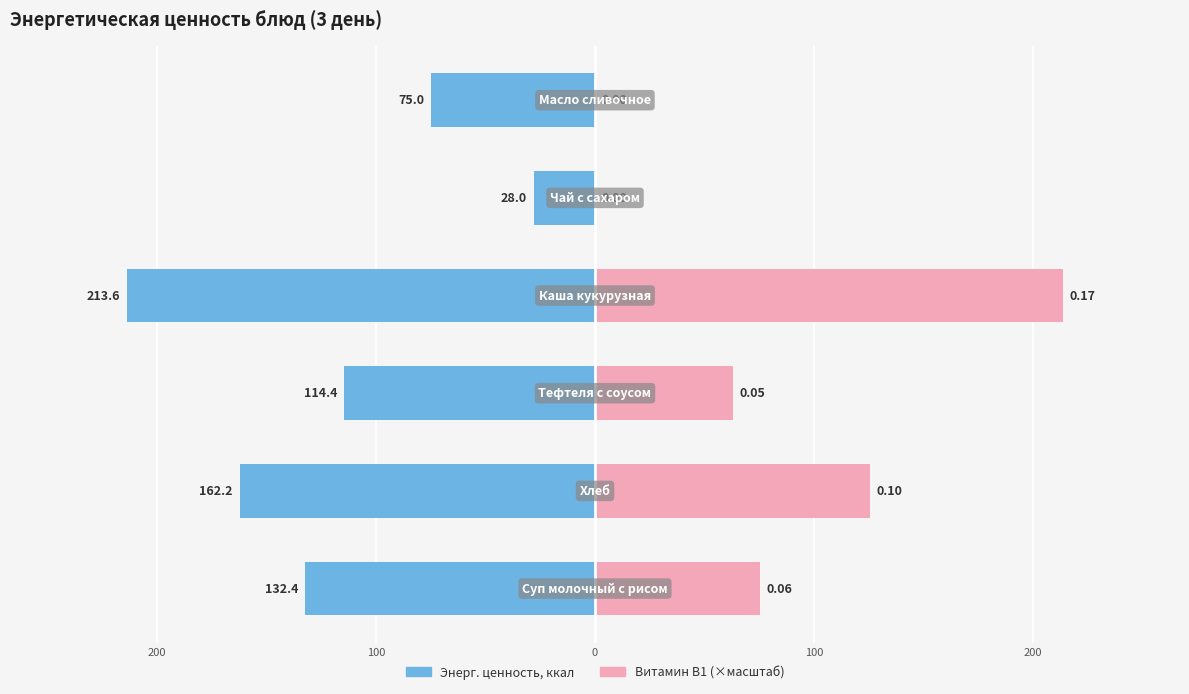

The value of Витамин В1 (×масштаб) at 0 is 213.6. True or false?

True